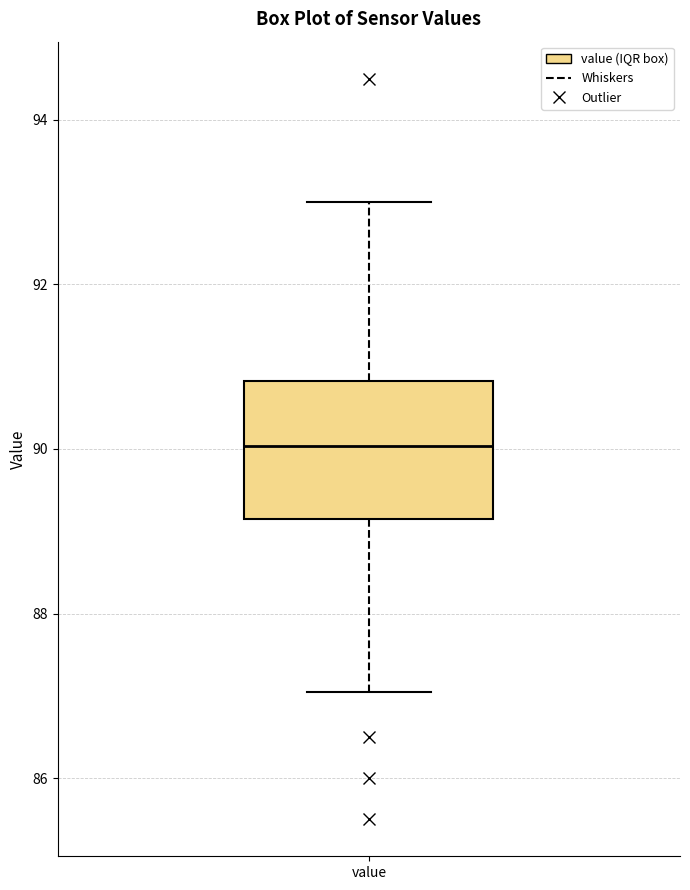

Read this box plot against the y-axis: the position of the median line, the range covered by the box, and the ends of both whiskers. The values are not printed on the chart, so give them approximately, as read against the axis.

median 90.0, box 89.2 to 90.8, whiskers 87.0 to 93.0